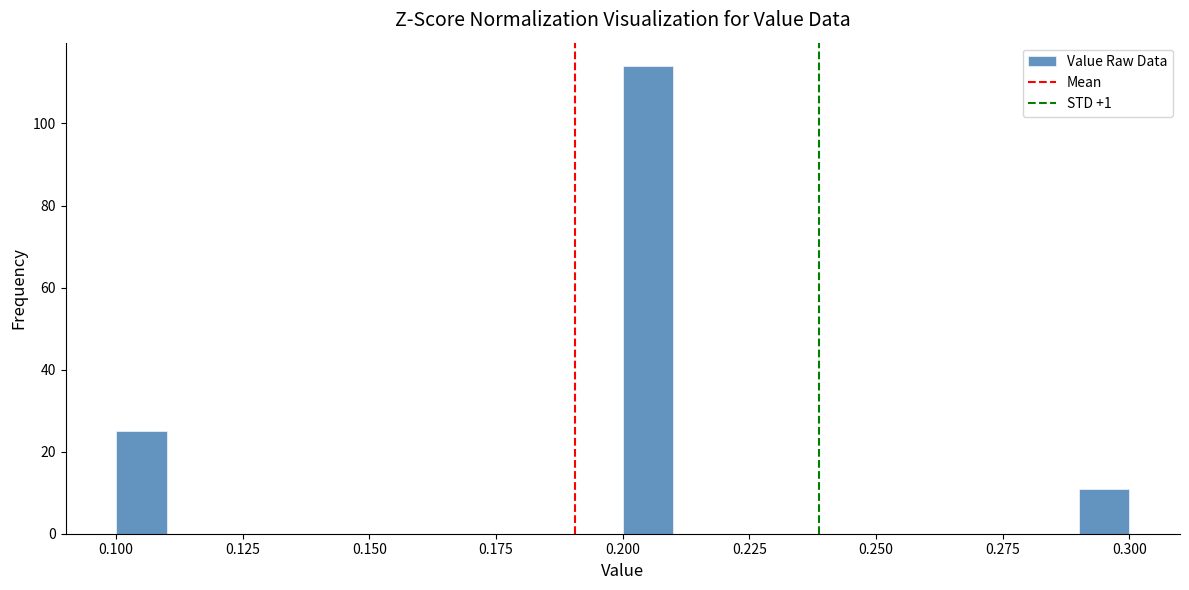

Around what value on the x-axis is the tallest bar? Give the approximate position of its centre, as read against the axis.

0.205